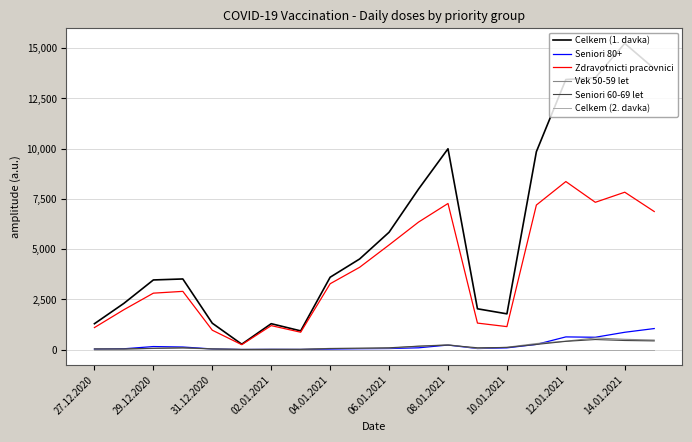

What is the highest value of the Zdravotnicti pracovnici series?

8356